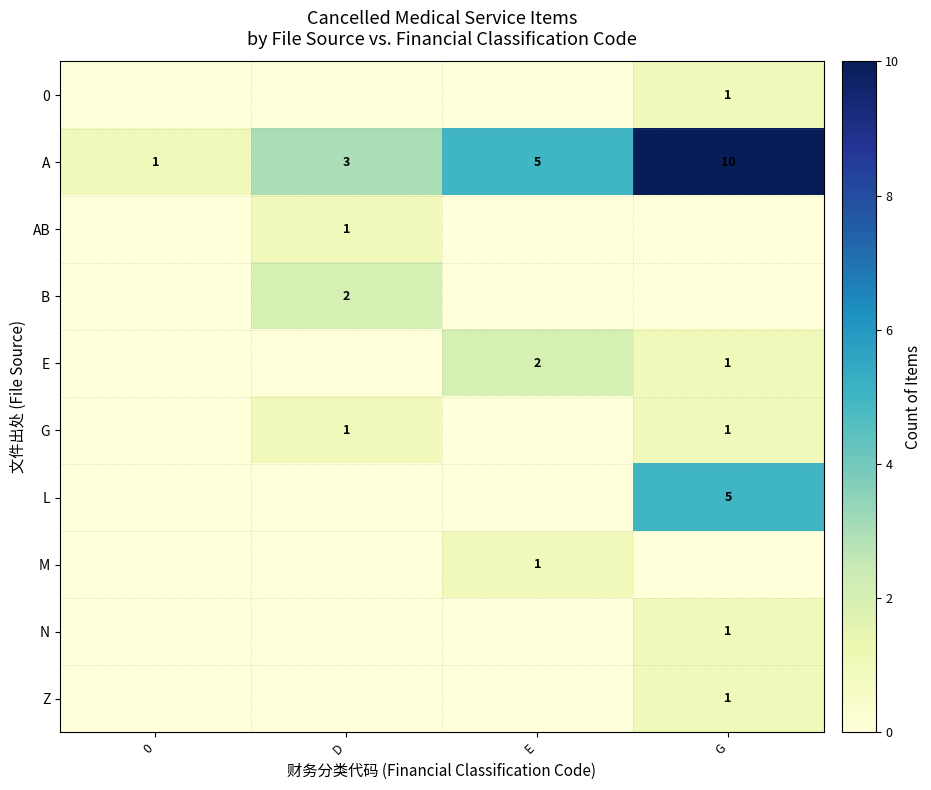

True or false: L has a value of 5 at G.

True